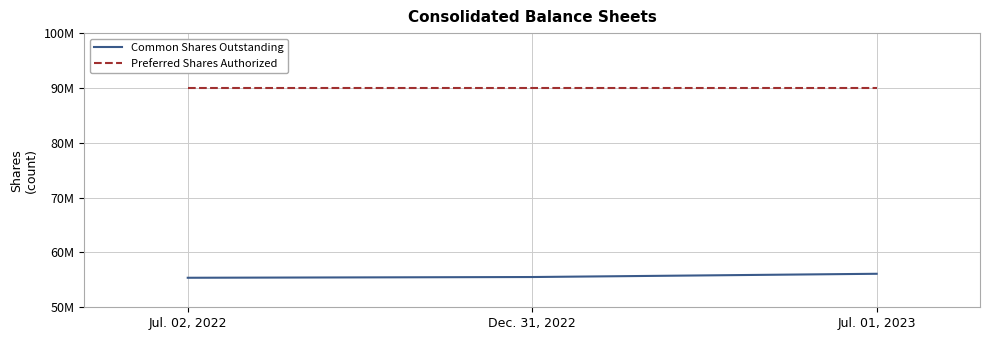

Which series changed the most between Jul. 02, 2022 and Jul. 01, 2023?

Common Shares Outstanding